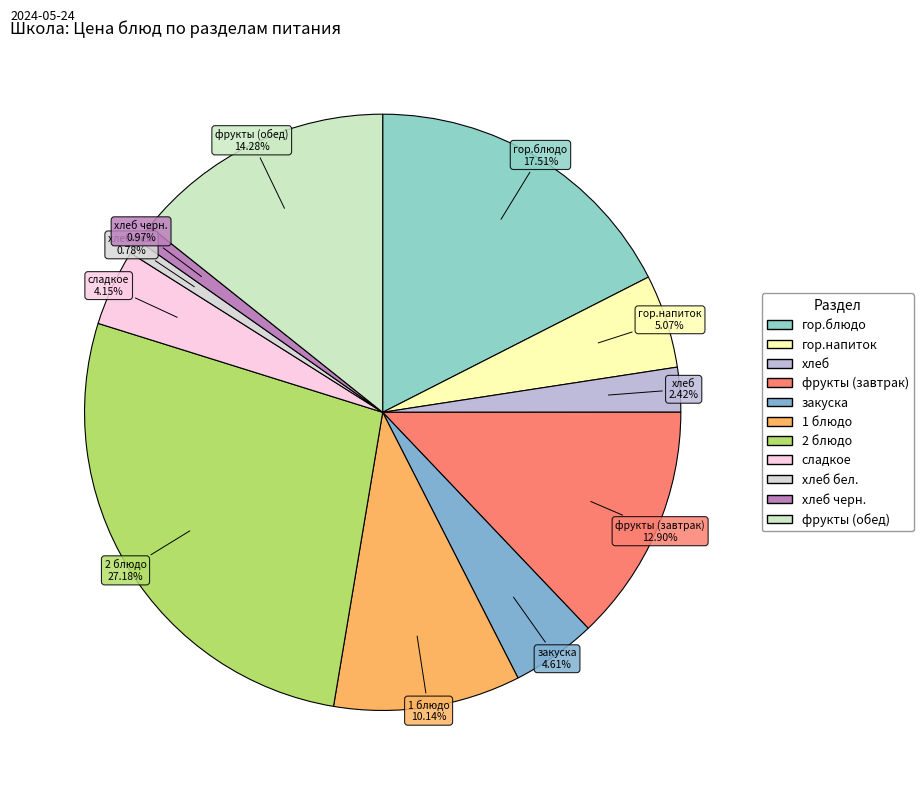

To the nearest percent, what is the difference between the largest and smallest slice percentages?

26%